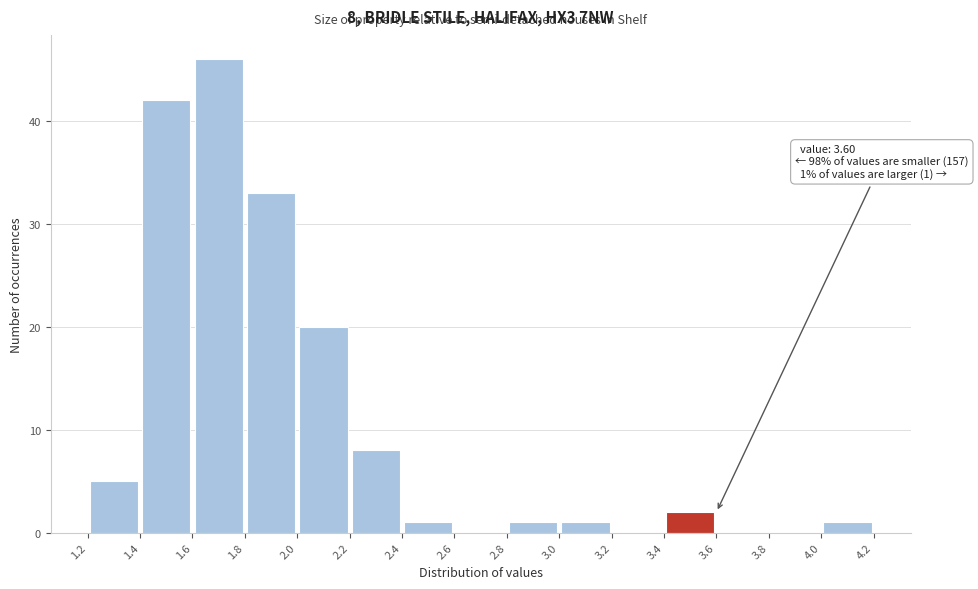

Which range on the x-axis has the tallest bar?

1.6 to 1.8